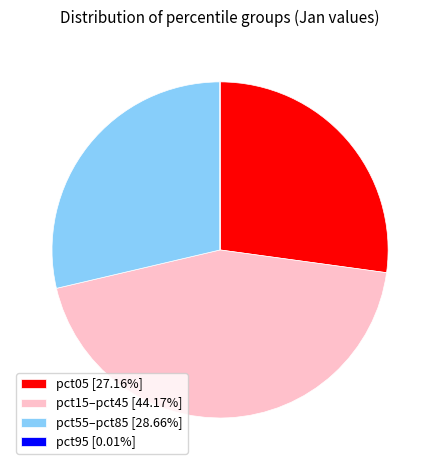

Does any single category account for the majority?

No